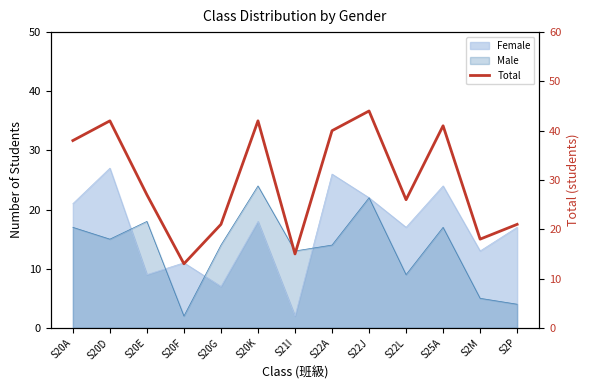

What is the average value?

30